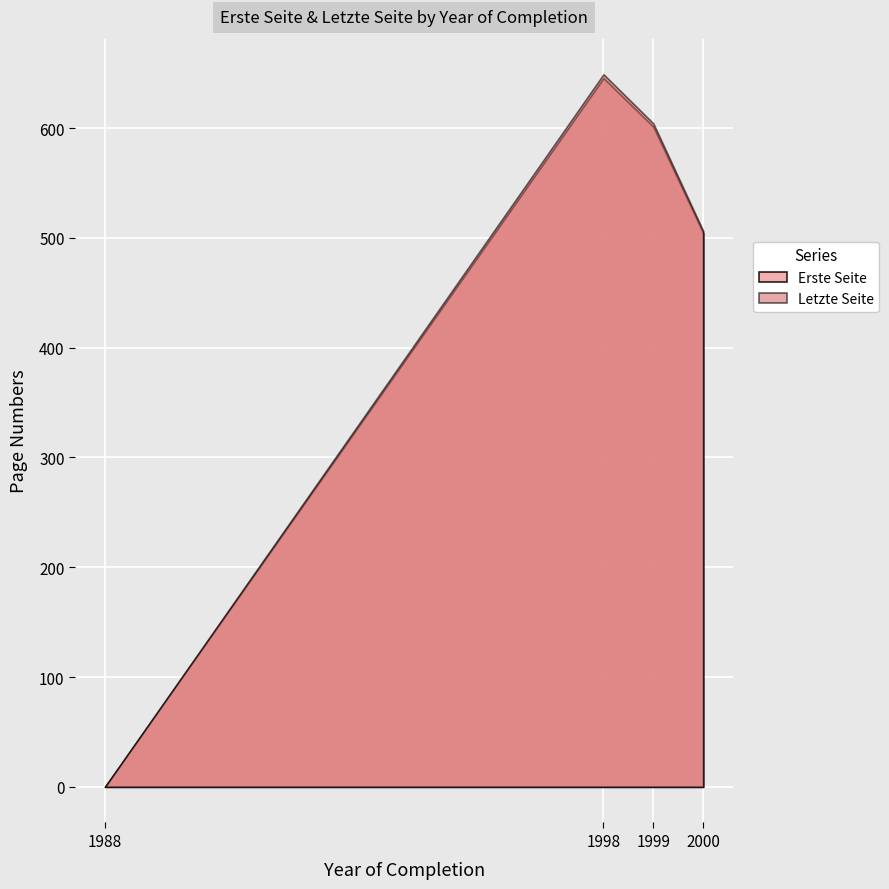

True or false: Letzte Seite has more than 0 interior local peaks.

True